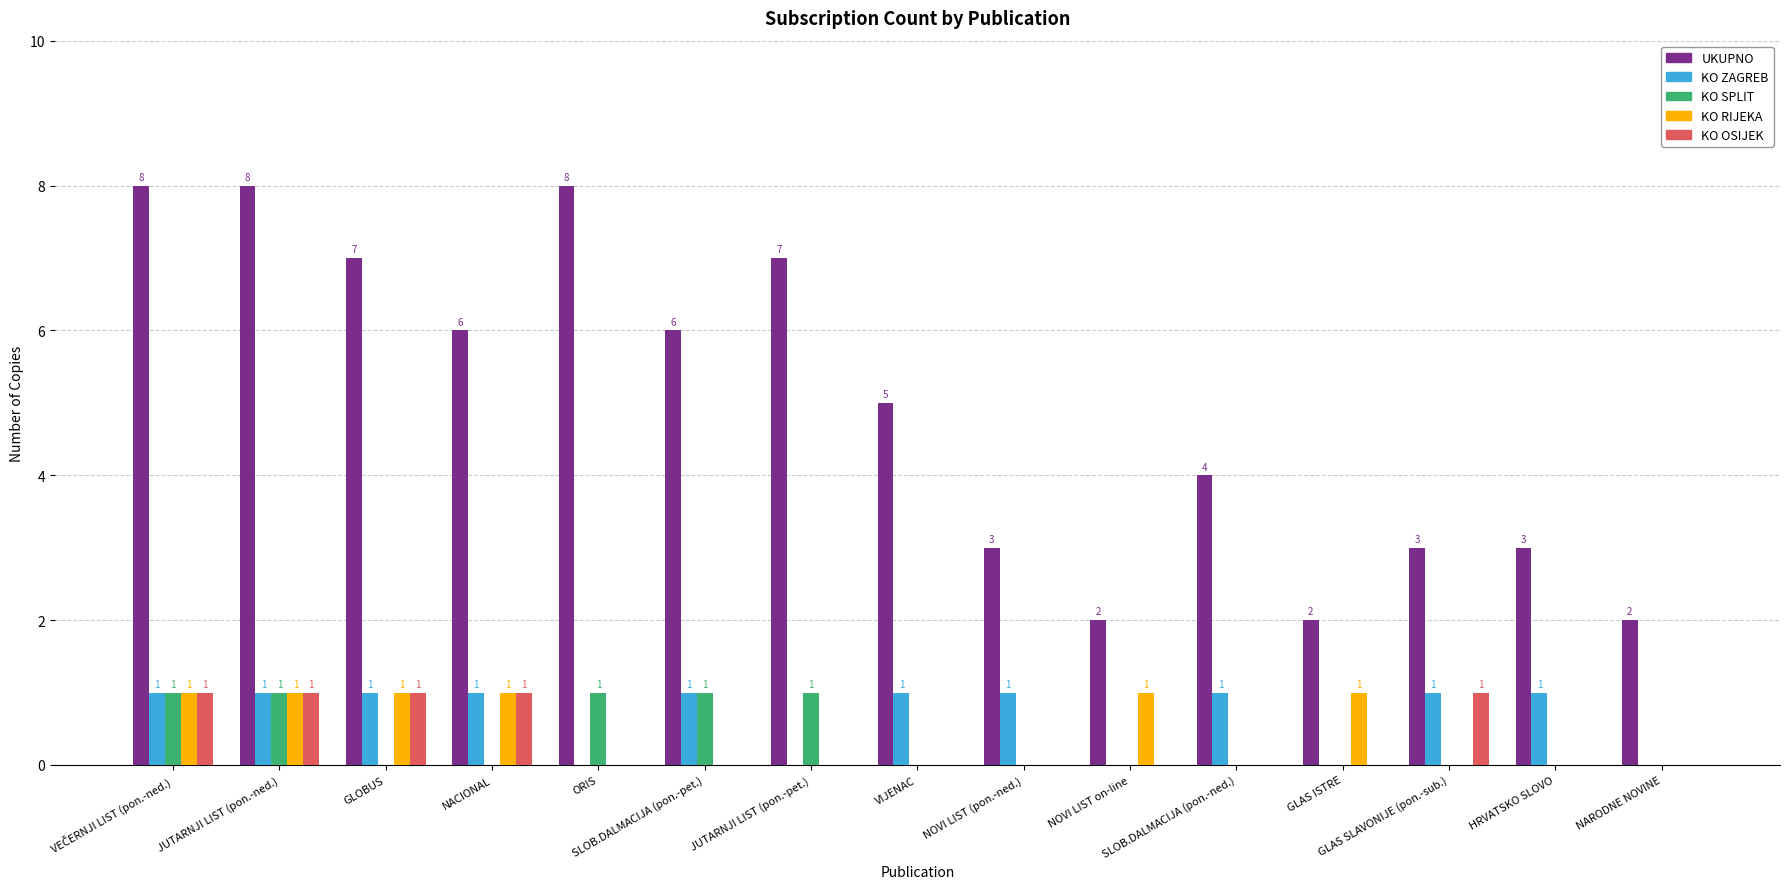

What are all the series names shown in the legend?

UKUPNO, KO ZAGREB, KO SPLIT, KO RIJEKA, KO OSIJEK